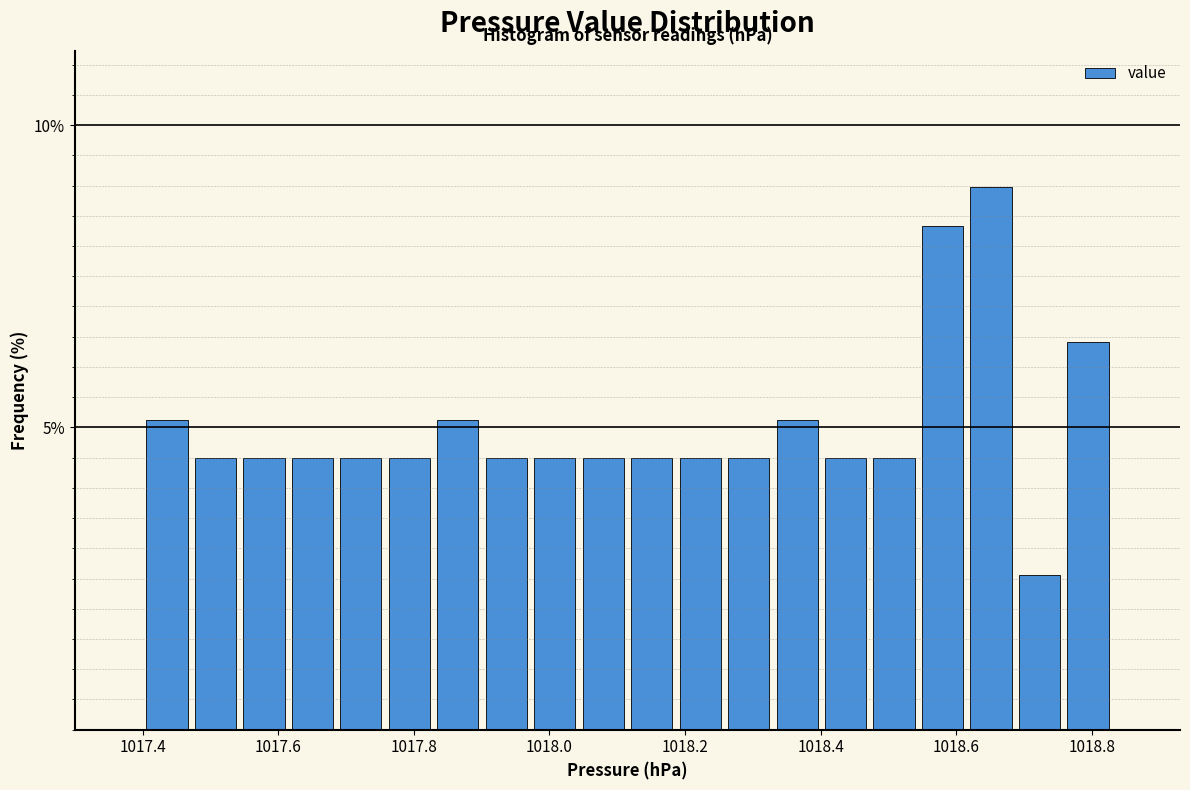

Around what value on the x-axis is the tallest bar? Give the approximate position of its centre, as read against the axis.

1018.66